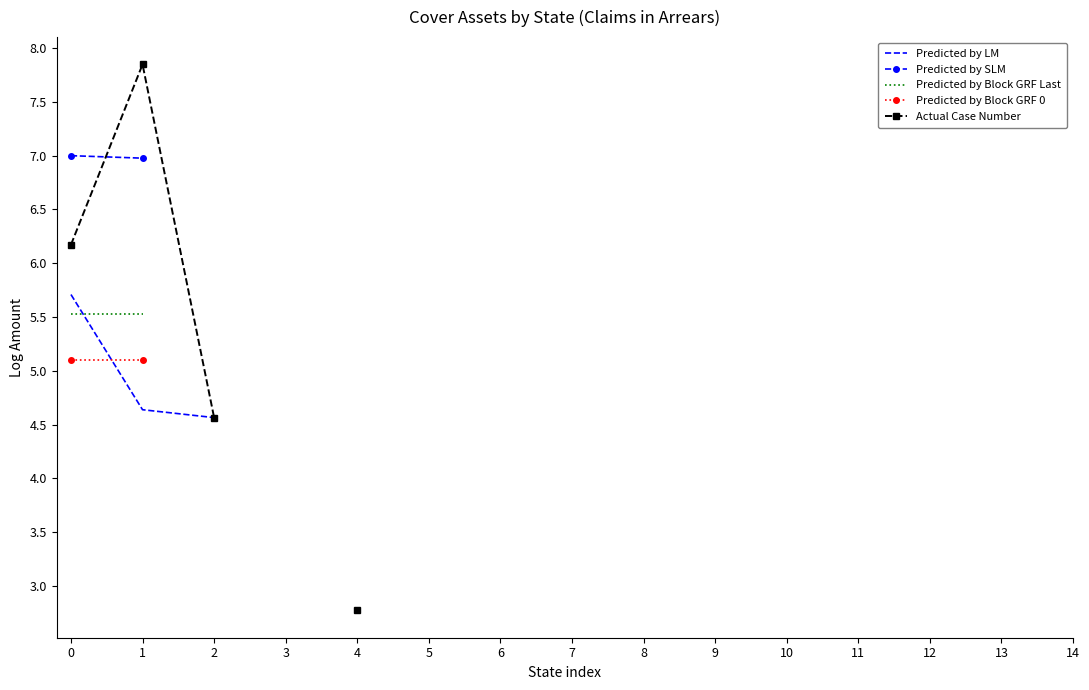

How many series are shown in this chart?

5